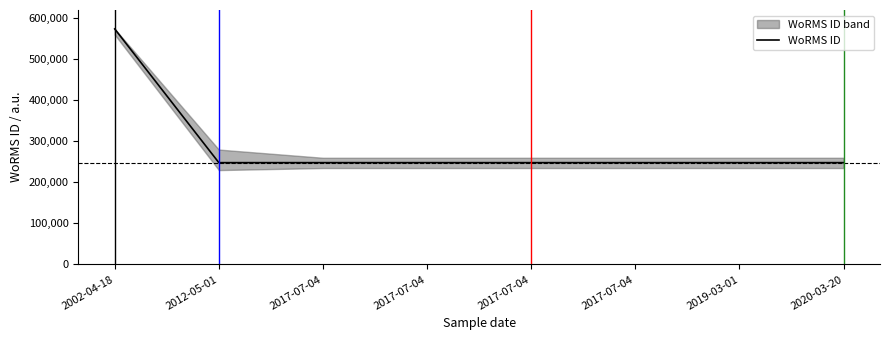

Is it true that the value at 2017-07-04 is 248124?

True